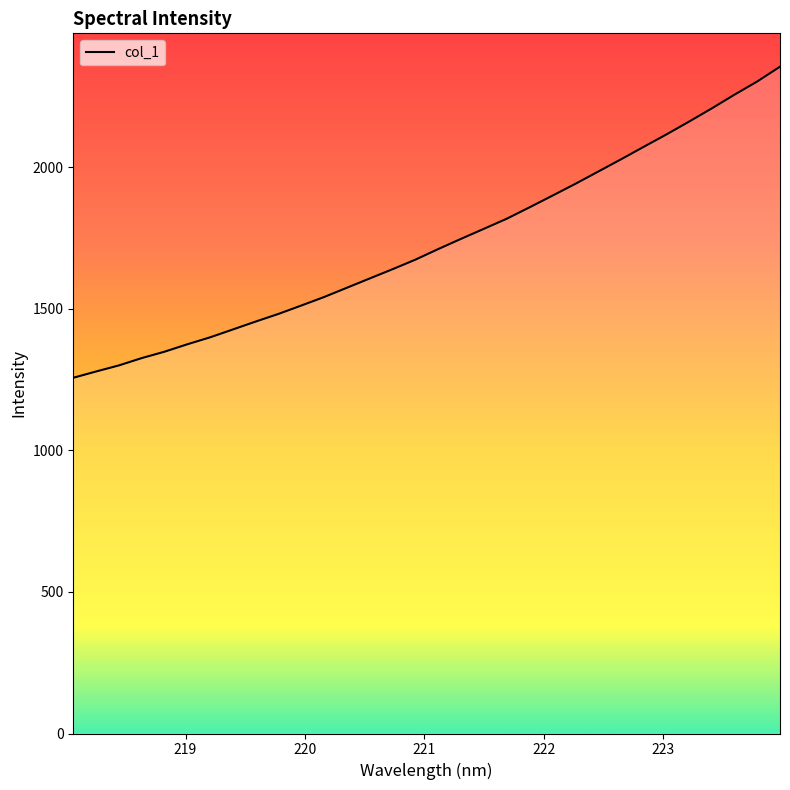

What is the greatest value displayed?

2355.9